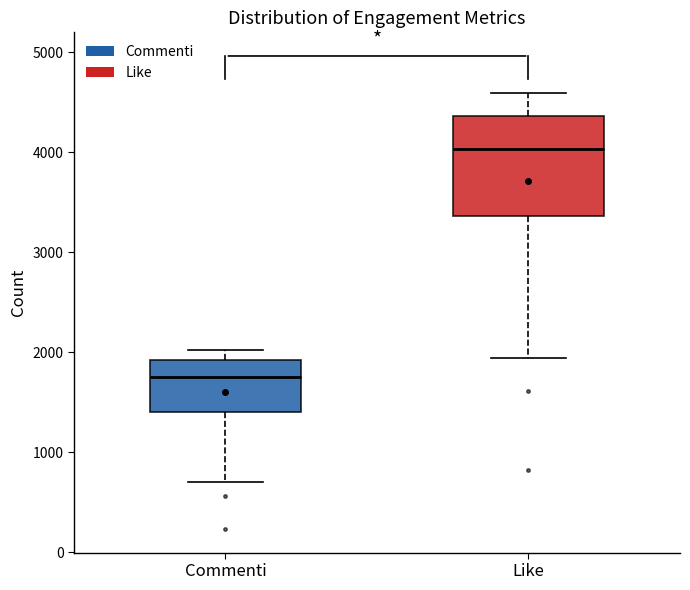

Where does the lower whisker of the box for Like end on the y-axis? The values are not printed on the chart, so give them approximately, as read against the axis.

1900